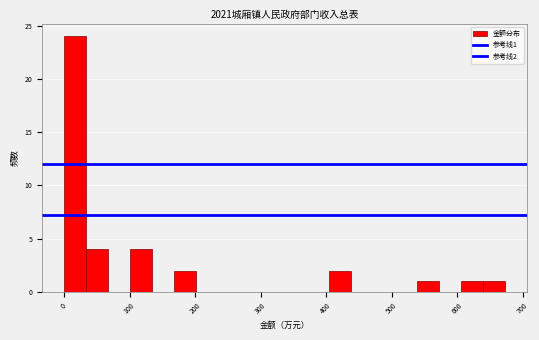

Read against the x-axis, roughly where is the centre of the tallest bar?

20